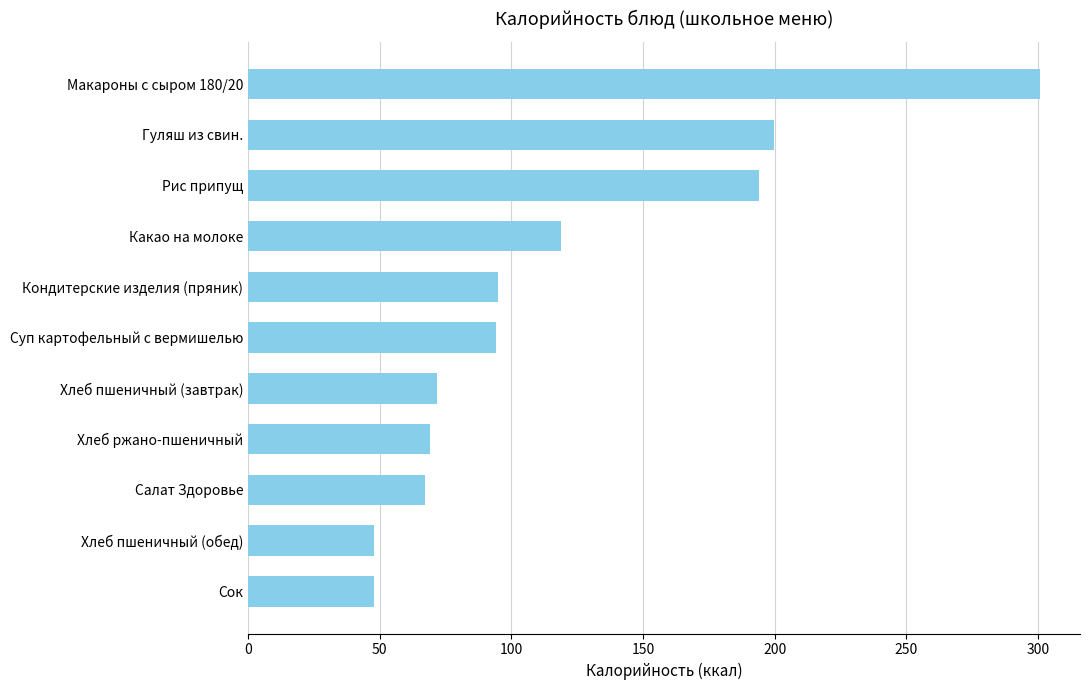

What is the average value?

118.8